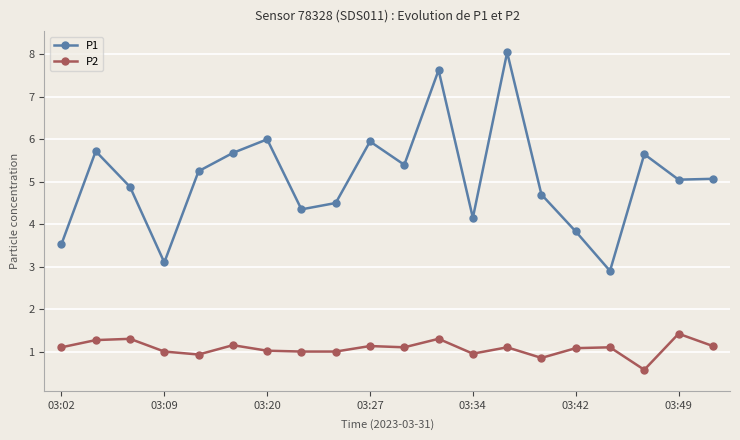

What is the sum of all P2 values?

21.5